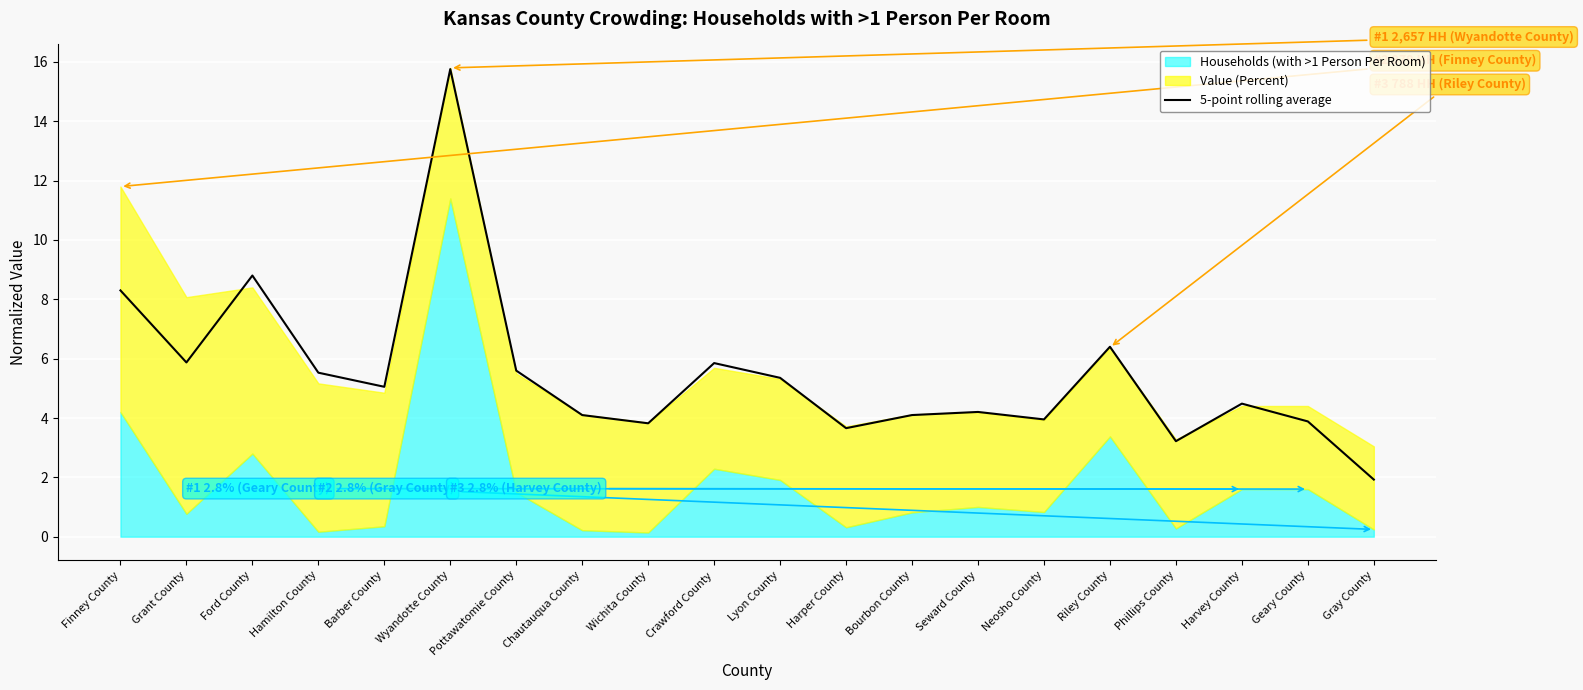

Reading left to right, what are all the values shown in this chart?

8.3	5.9	8.8	5.5	5.1	15.8	5.6	4.1	3.8	5.9	5.4	3.7	4.1	4.2	4.0	6.4	3.2	4.5	3.9	1.9